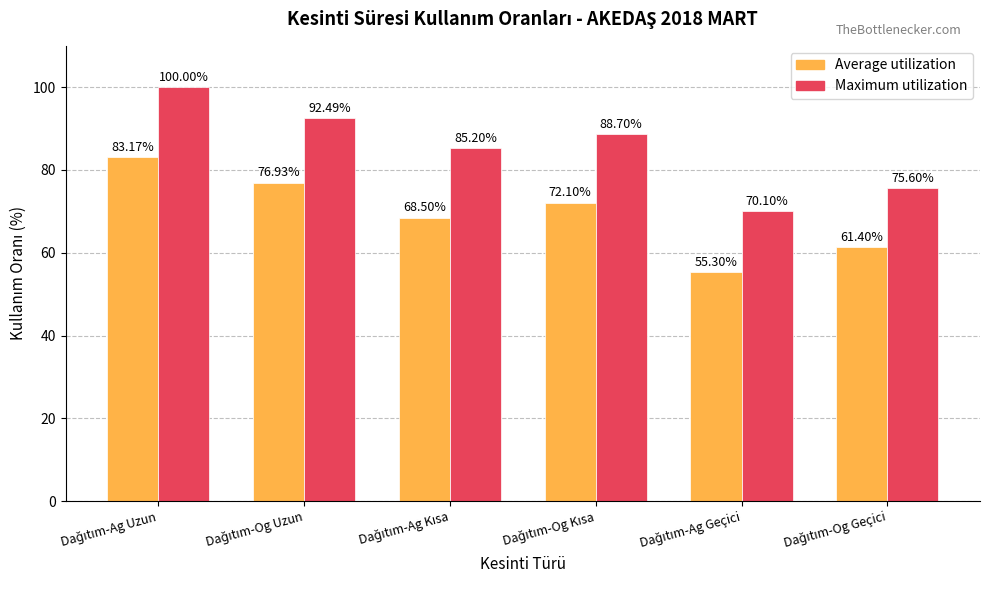

How many bars are there in total?

12